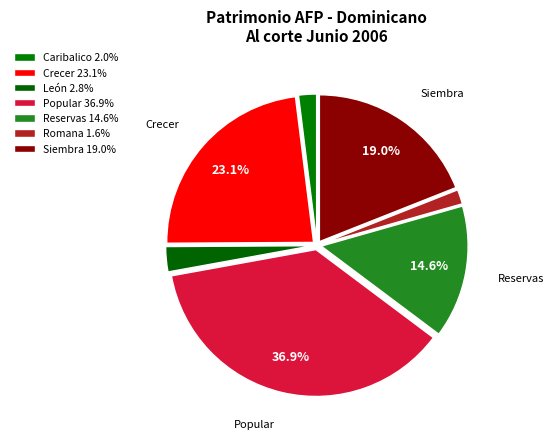

Count the number of slices in the pie.

7